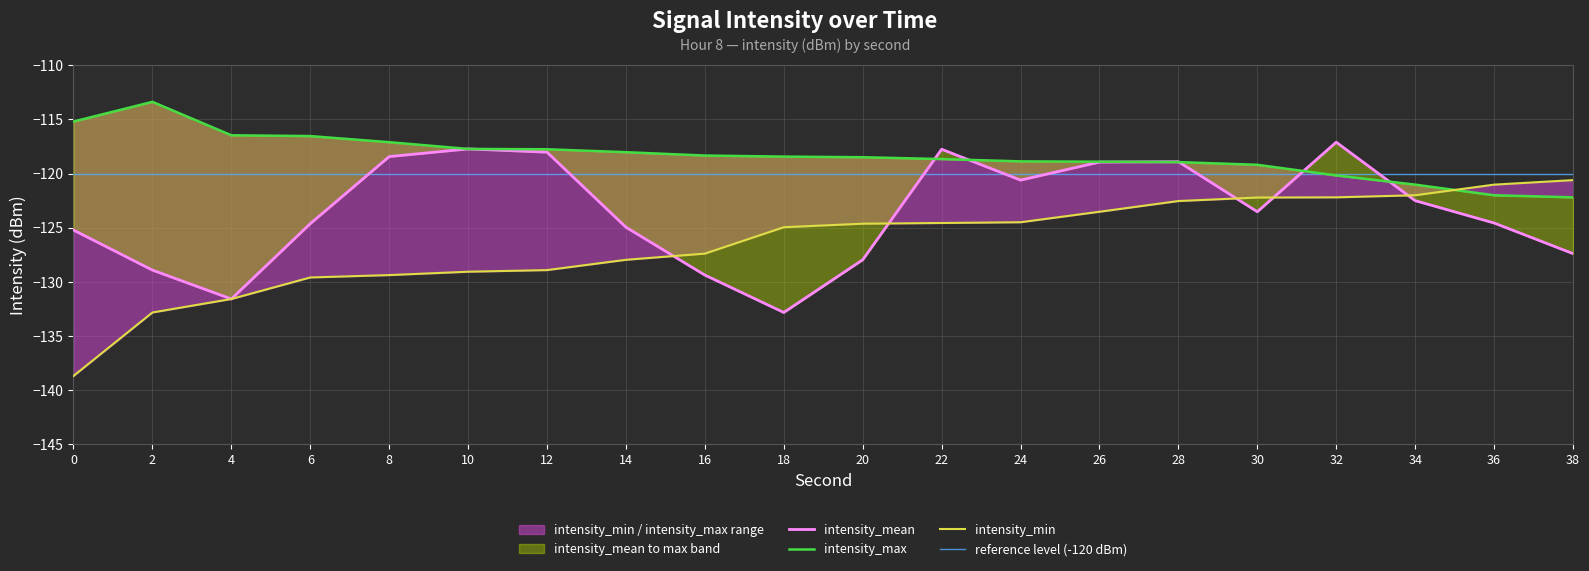

What is the approximate value of intensity_min at 34?

-122.0